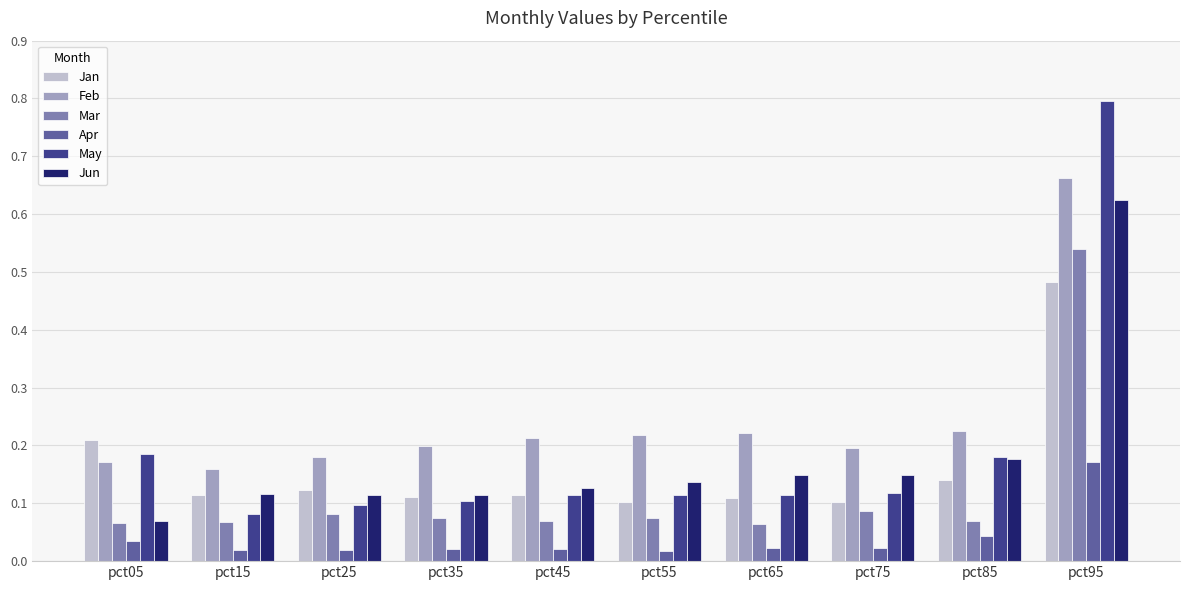

Is the value of Jan at pct85 greater than the value of May at pct65?

Yes